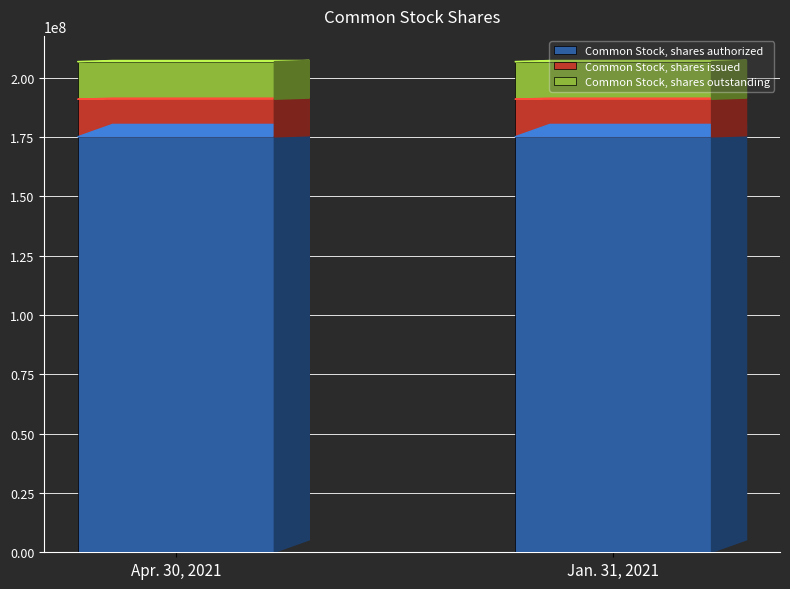

What is the total value across all series at Apr. 30, 2021?

206702002